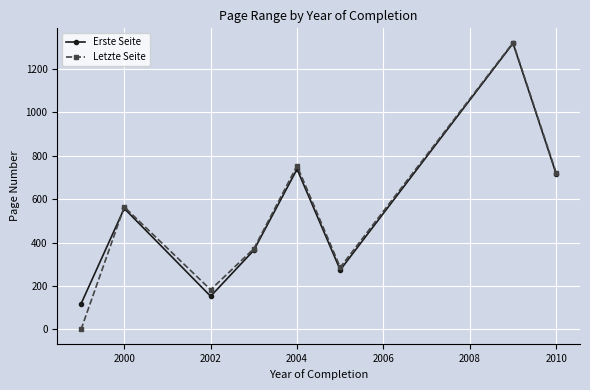

What is the average value of the Letzte Seite series?

525.0